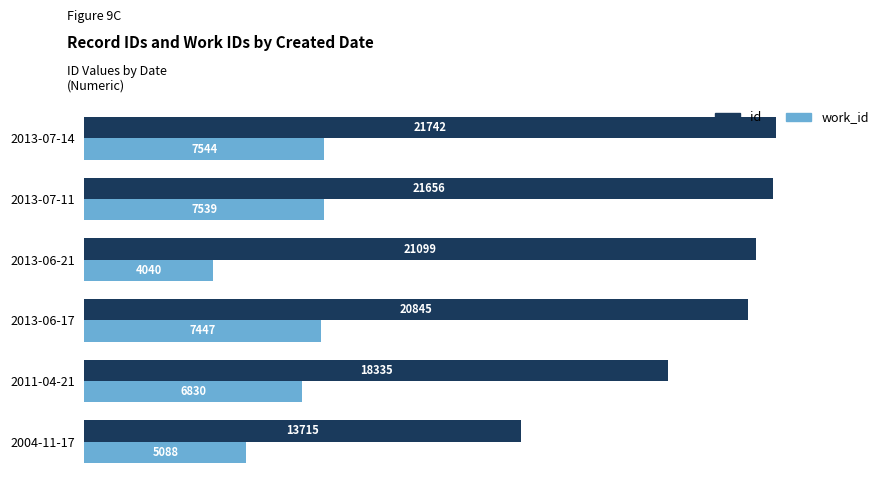

What is the maximum value shown in the chart?

21742